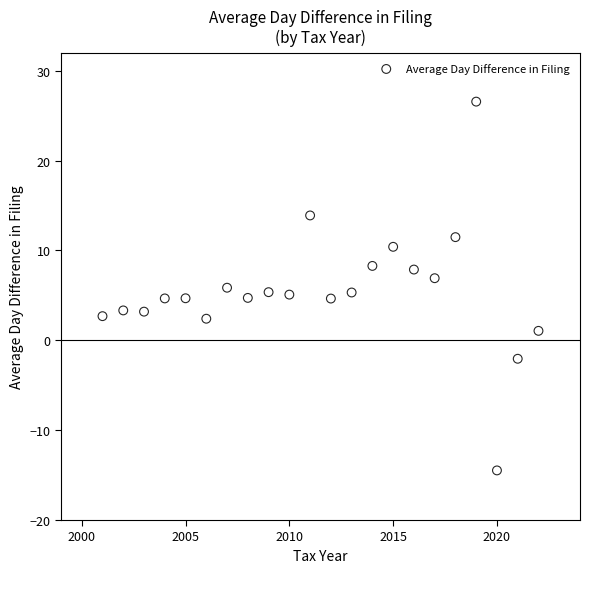

What is the range of X values (max minus min)?

21.0